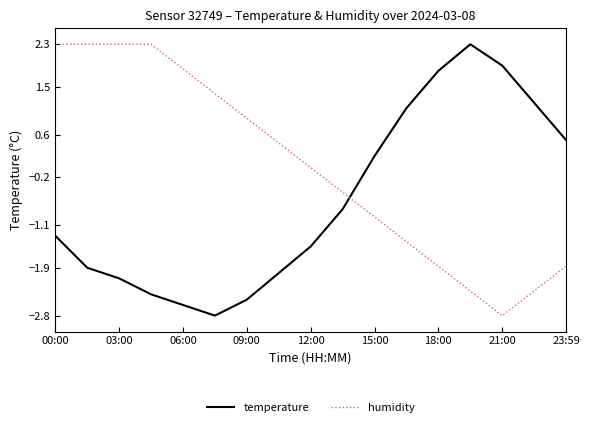

How many intersections are there between humidity and temperature?

1